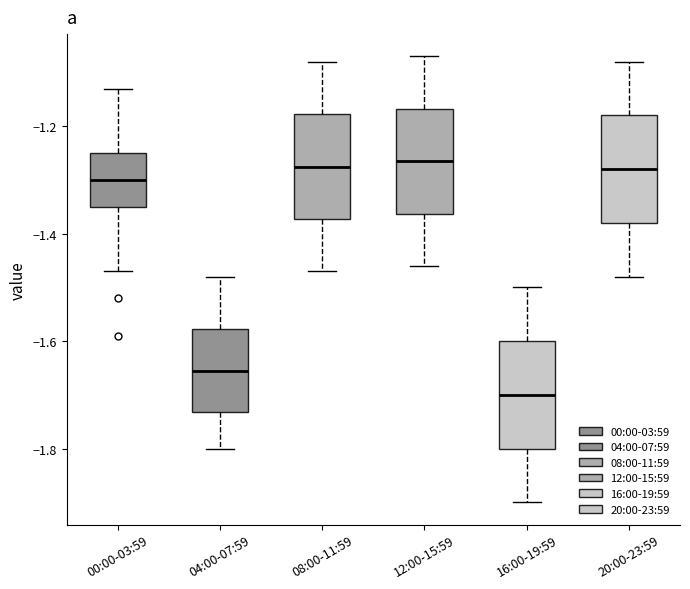

Where is the lower edge of the box for 16:00-19:59 on the y-axis? The values are not printed on the chart, so give them approximately, as read against the axis.

-1.80